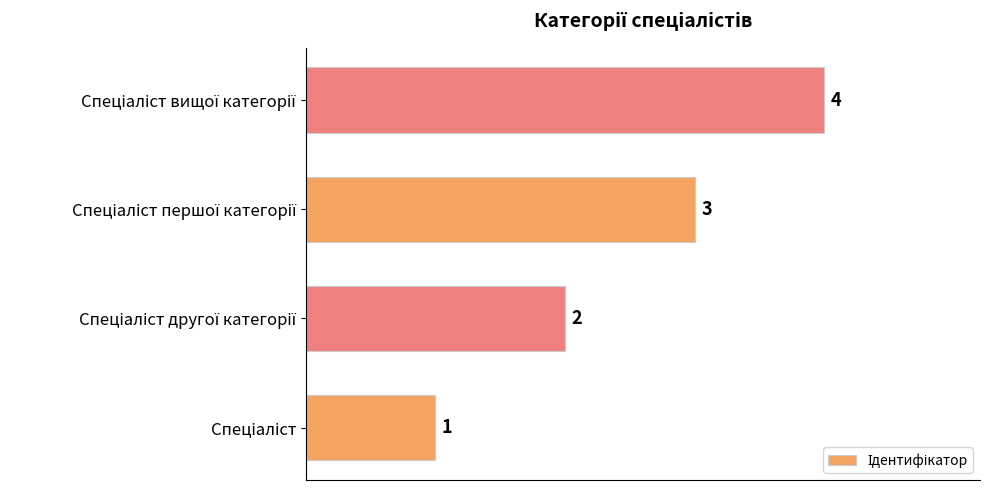

How many values are between 2 and 4?

3